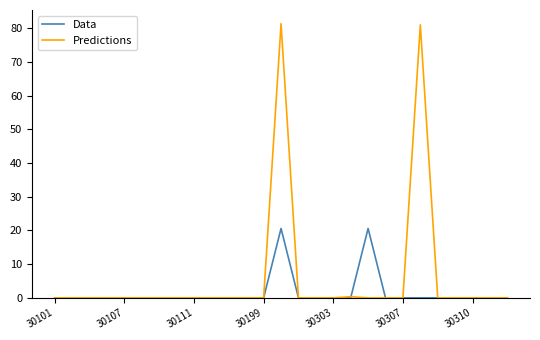

What is the highest value of the Data series?

20.6